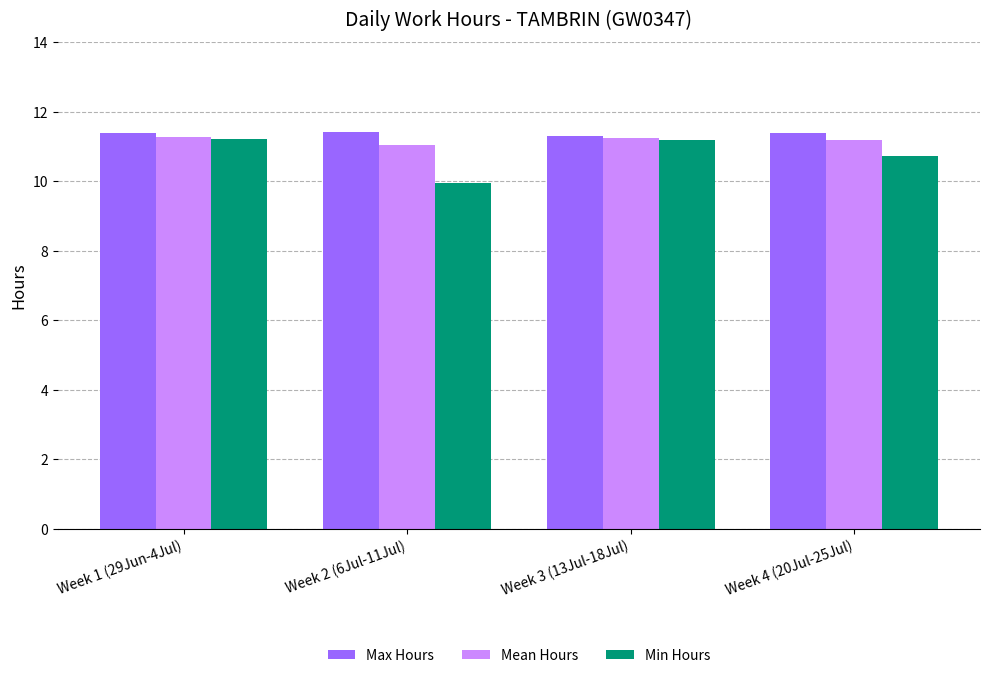

Read the Max Hours value at Week 2 (6Jul-11Jul).

11.4